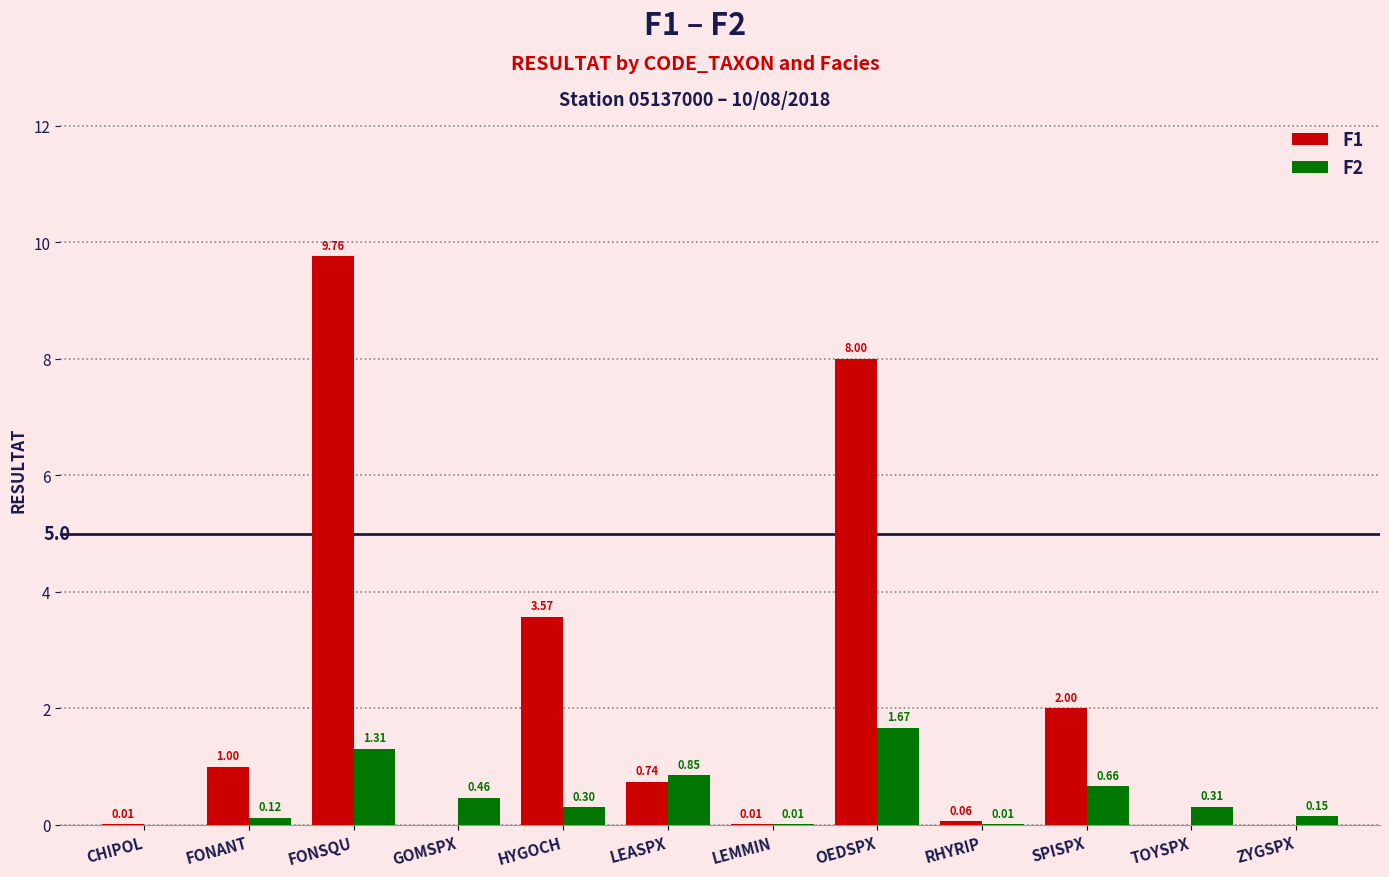

How many positive values does the F2 series have?

11